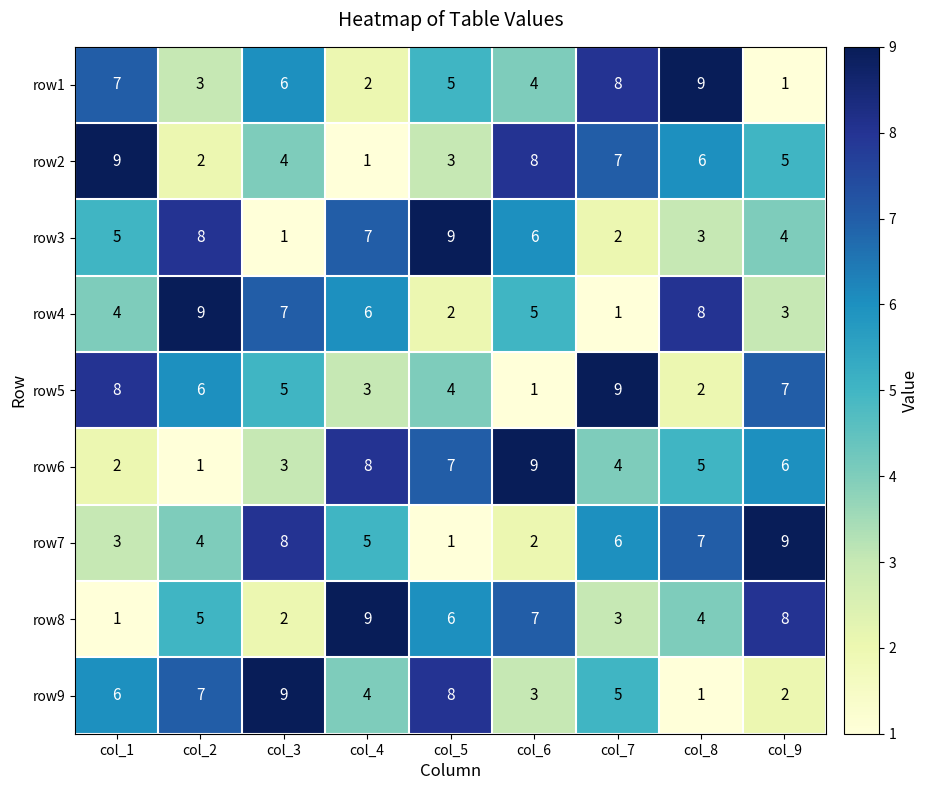

List the labels in order of row2 value, smallest first.

col_4, col_2, col_5, col_3, col_9, col_8, col_7, col_6, col_1